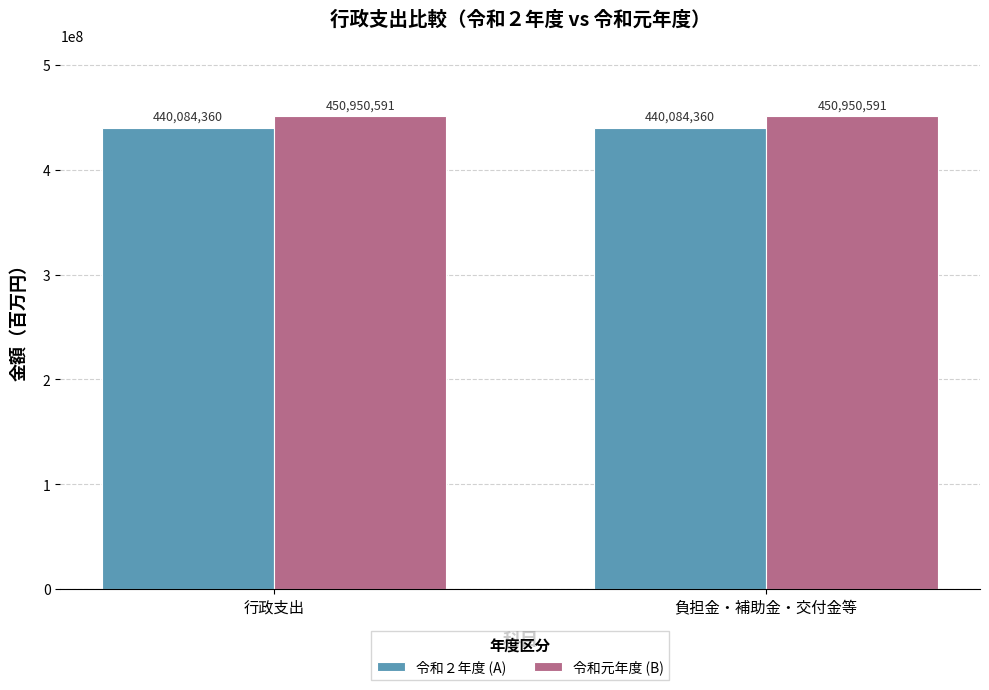

What is the approximate value of 令和２年度 (A) at 行政支出?

440084360